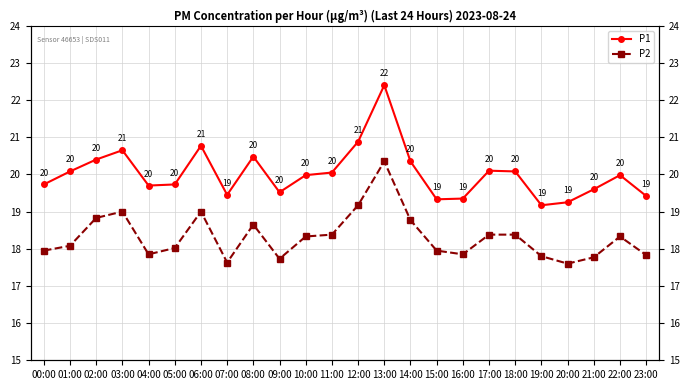

What is the difference between the P2 values at 15:00 and 19:00?

0.1